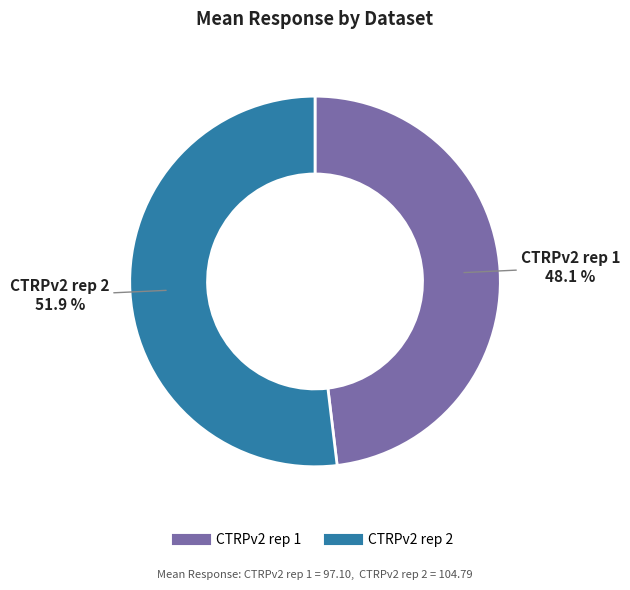

Rank the categories by value from highest to lowest.

CTRPv2 rep 2, CTRPv2 rep 1